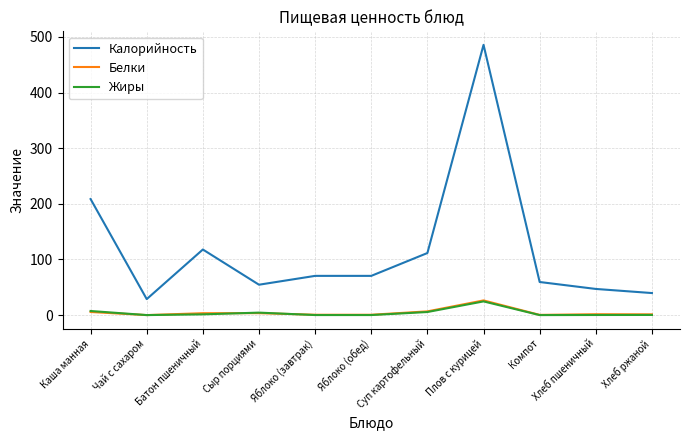

True or false: Жиры has more than 0 points higher than both neighbors.

True